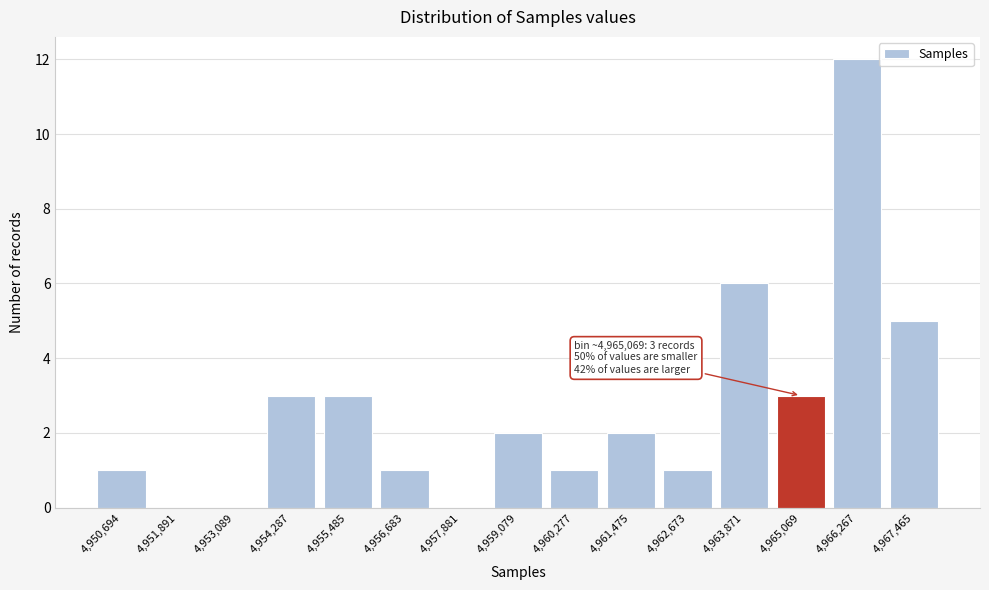

Reading left to right, transcribe all the data shown in this chart.

4,950,694=1	4,951,891=0	4,953,089=0	4,954,287=3	4,955,485=3	4,956,683=1	4,957,881=0	4,959,079=2	4,960,277=1	4,961,475=2	4,962,673=1	4,963,871=6	4,965,069=3	4,966,267=12	4,967,465=5